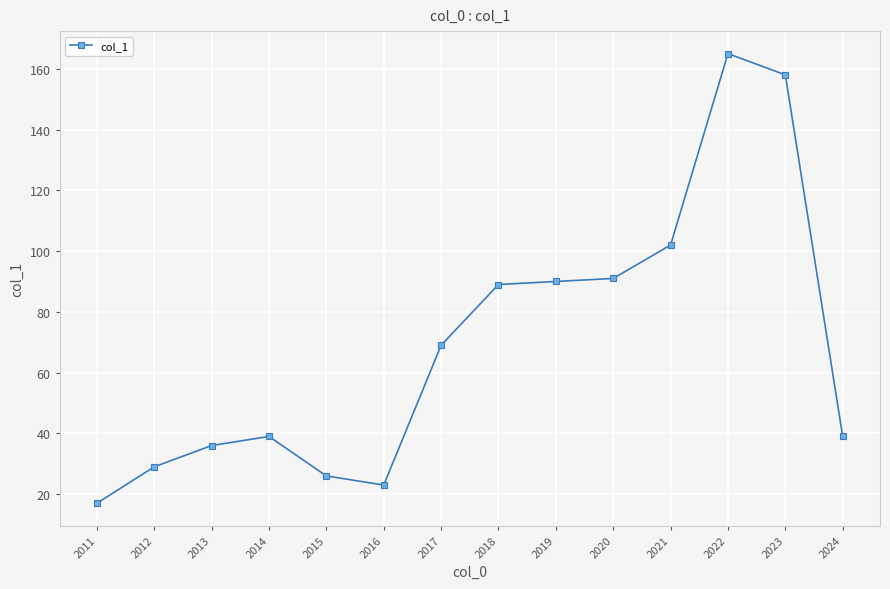

What is the change in value from 2018 to 2024?

-50